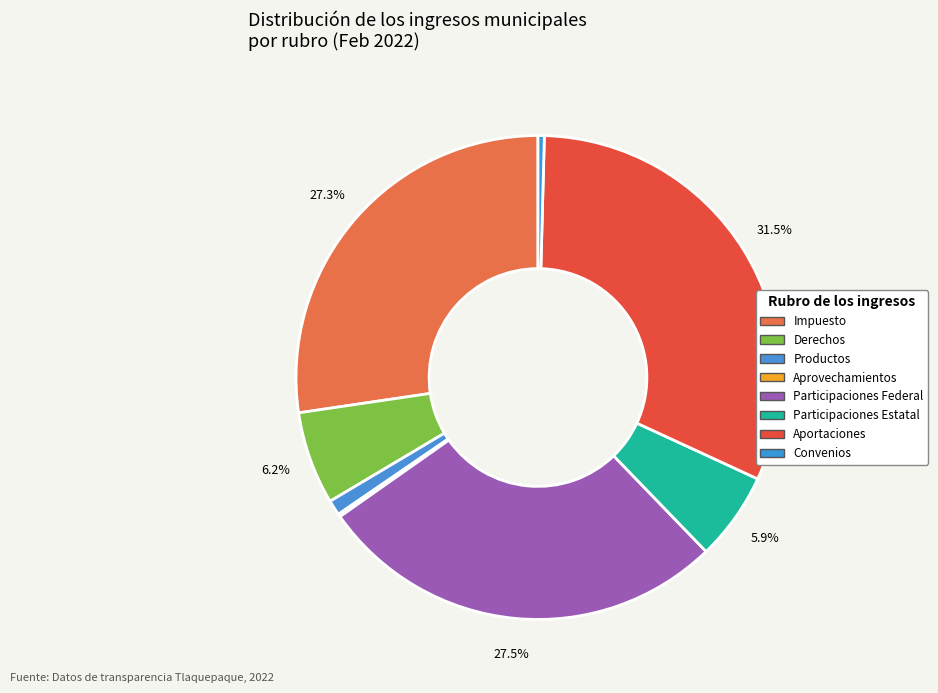

To the nearest percent, what is the difference between the largest and smallest slice percentages?

31%